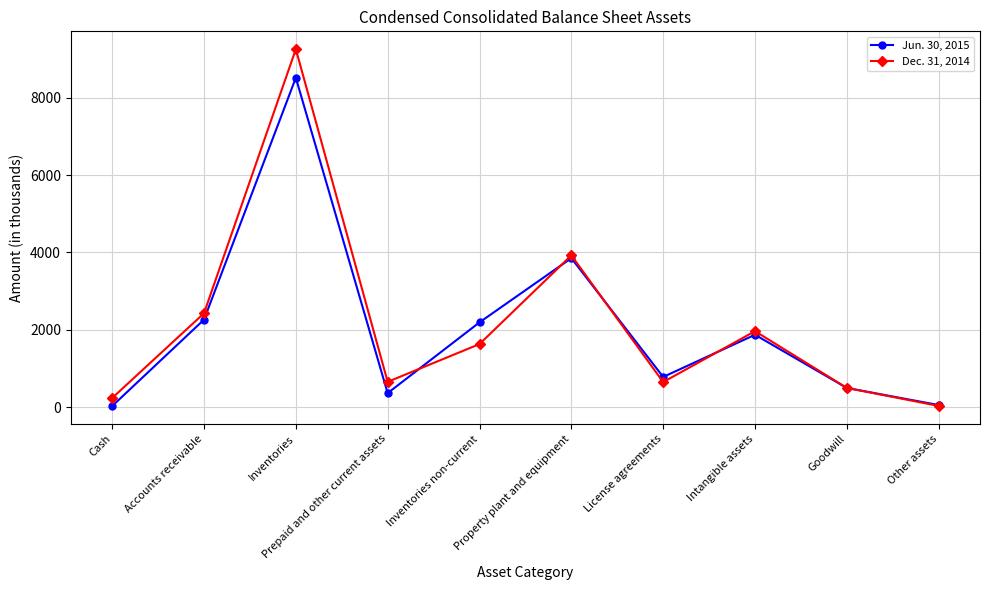

The value of Jun. 30, 2015 at Inventories non-current is 915. True or false?

False